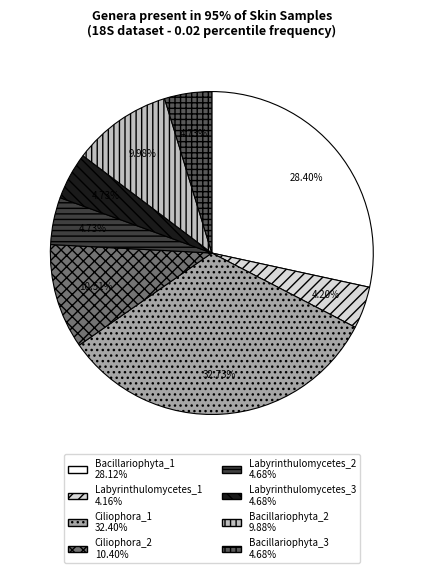

The Bacillariophyta_3 slice represents 5% of the pie. True or false?

True